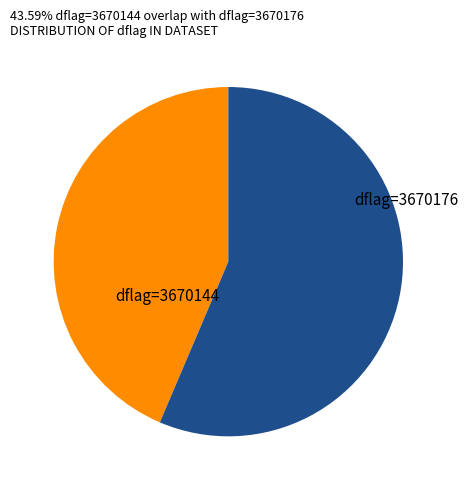

Do dflag=3670144 and dflag=3670176 together represent more than half of the pie?

Yes